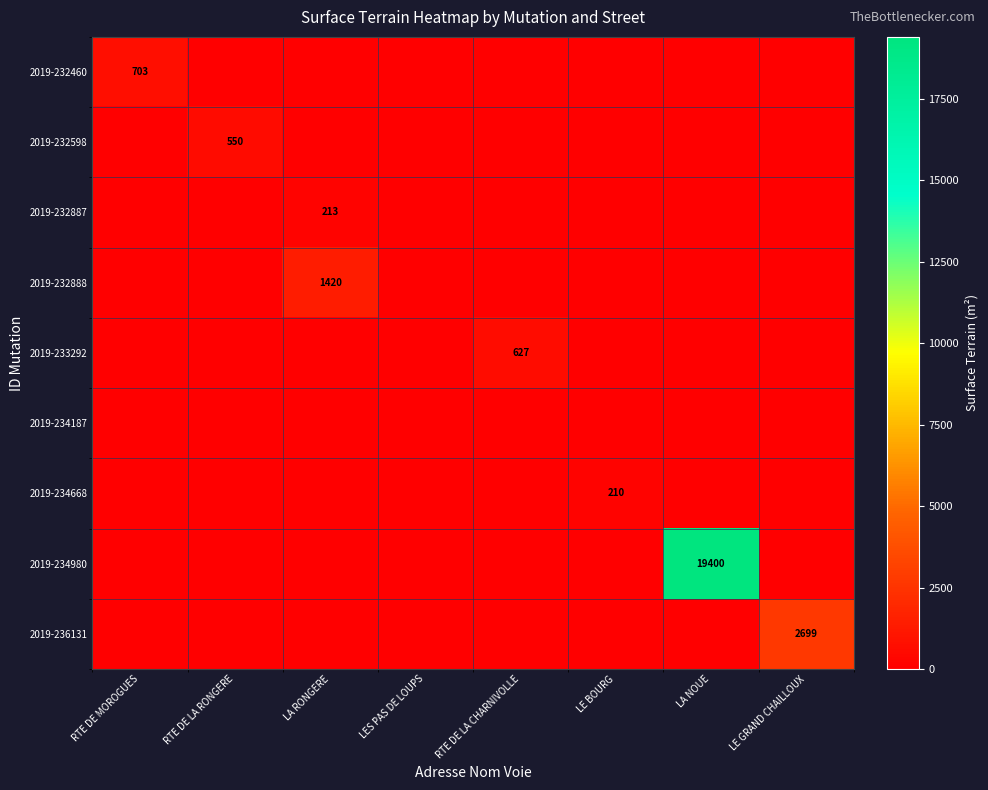

Where is 2019-232598 nearest to the value 275?

RTE DE MOROGUES